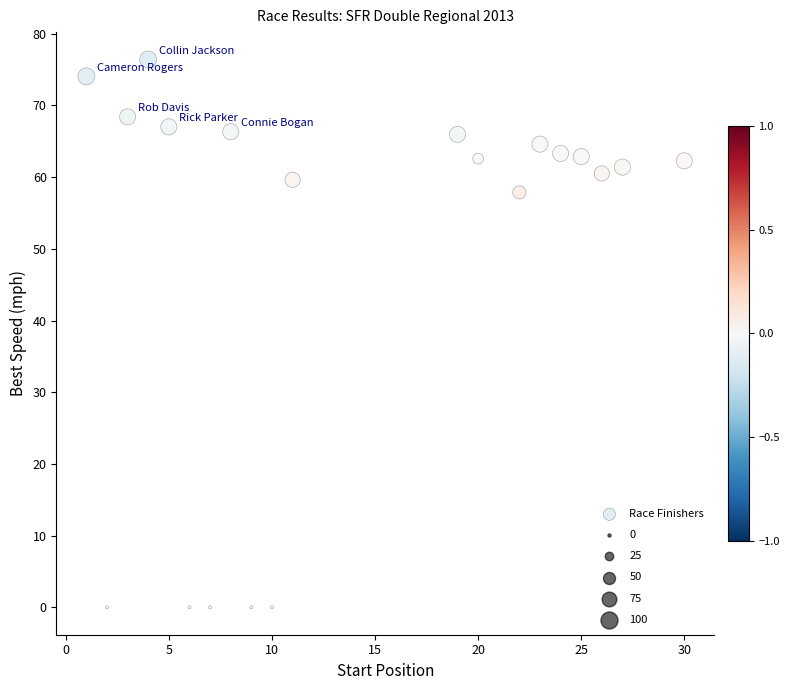

What is the range of Y values (max minus min)?

76.4